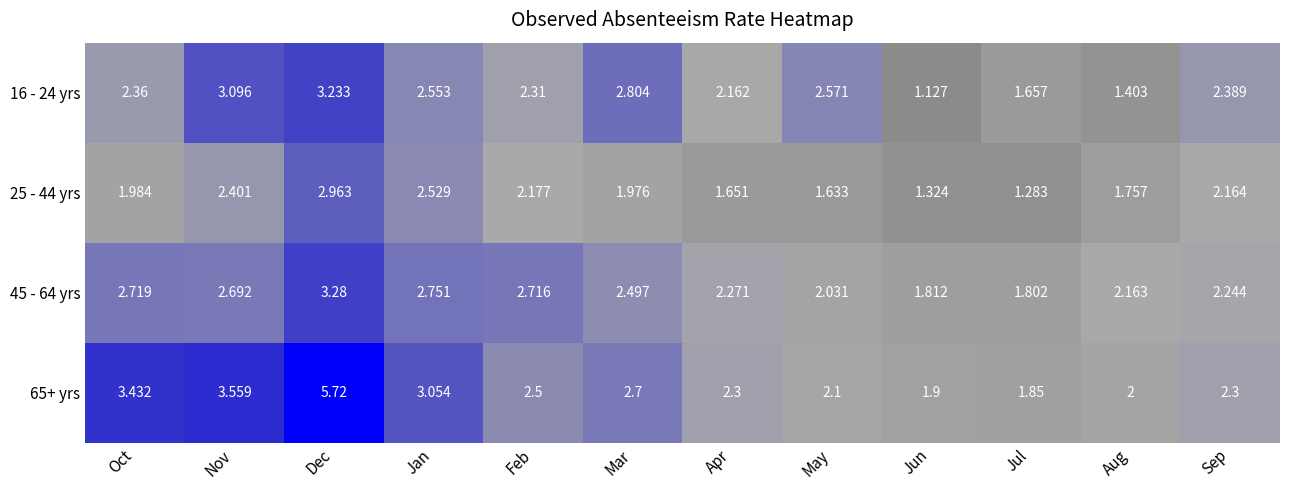

List the labels in order of 25 - 44 yrs value, smallest first.

Jul, Jun, May, Apr, Aug, Mar, Oct, Sep, Feb, Nov, Jan, Dec